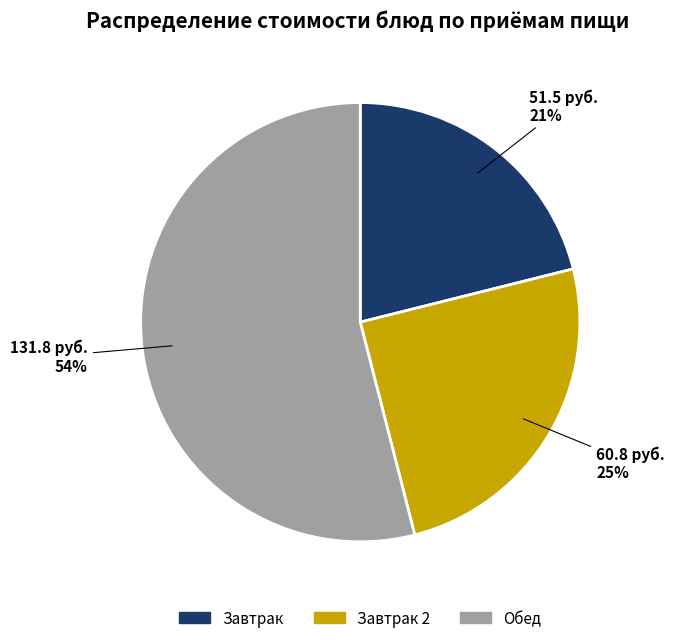

How many segments does this pie chart have?

3